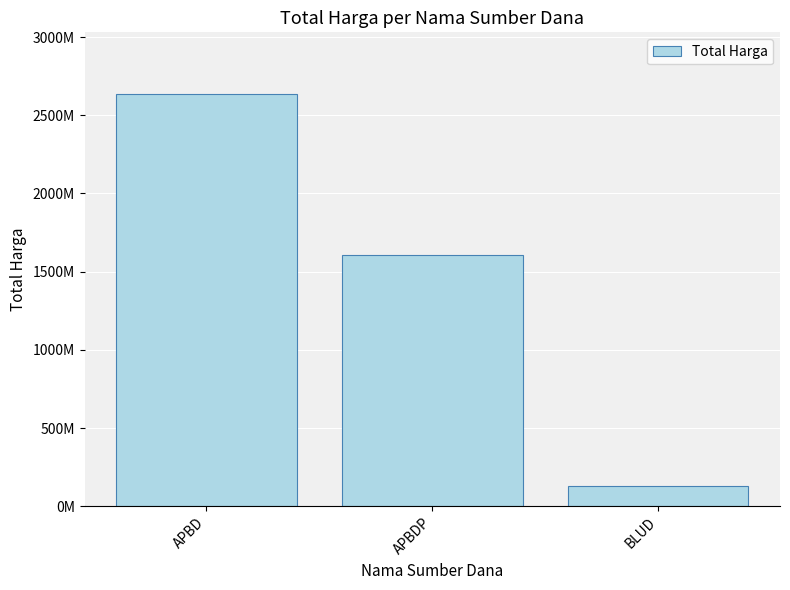

Are the bars horizontal?

No